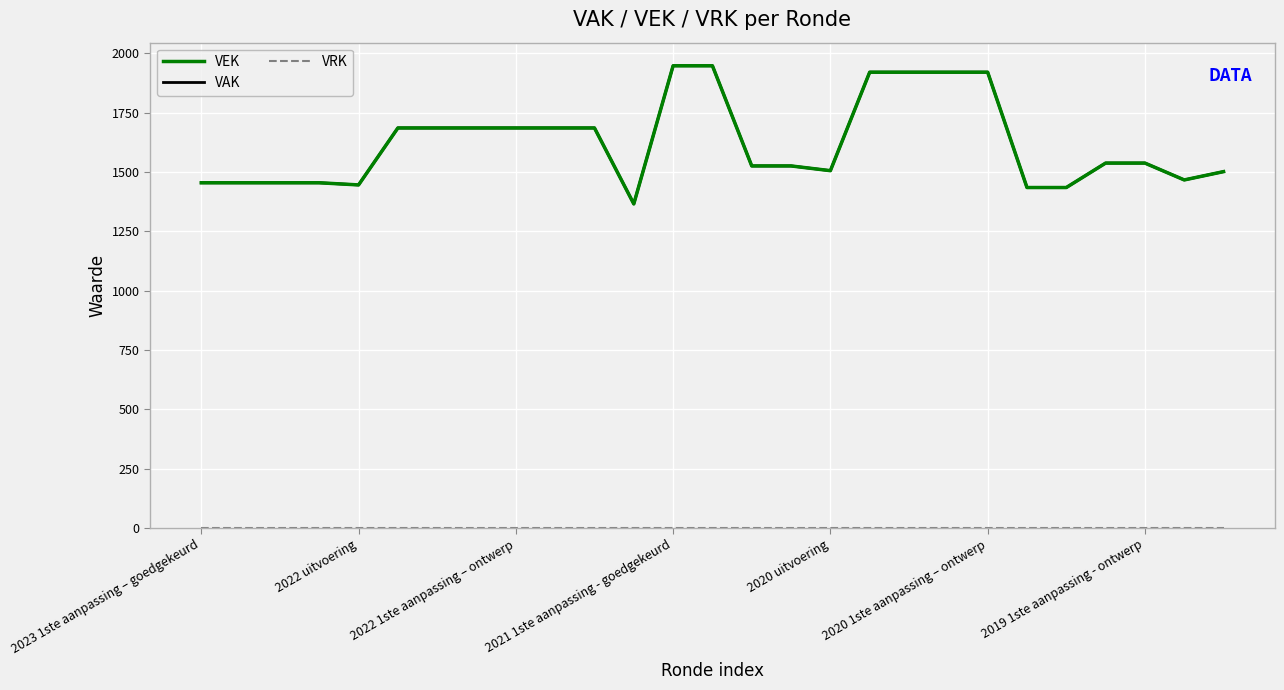

Does the chart have visible grid lines?

Yes